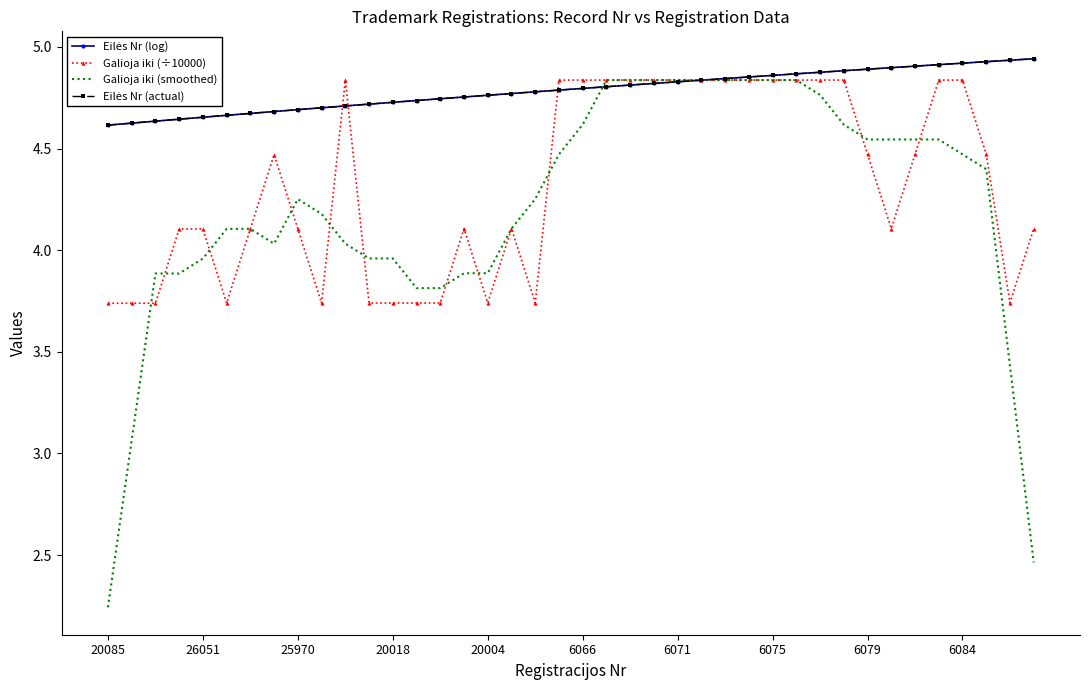

What is the label of the 28th point from the left?

27